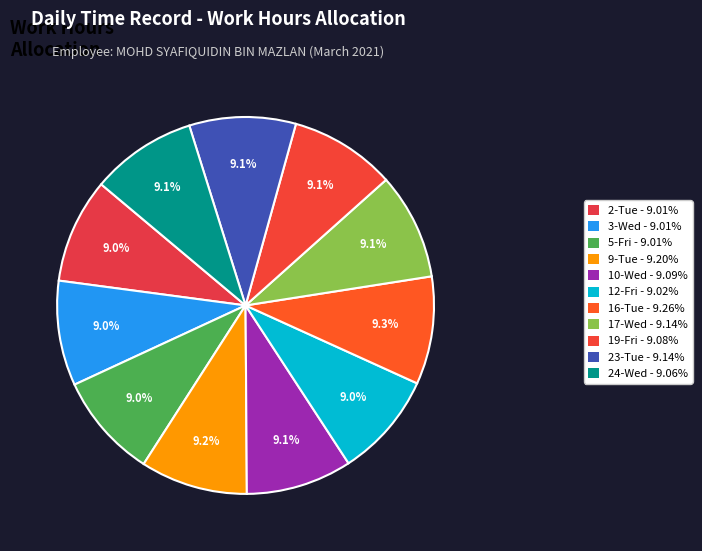

What is the change in value from 9-Tue to 10-Wed?

-0.1